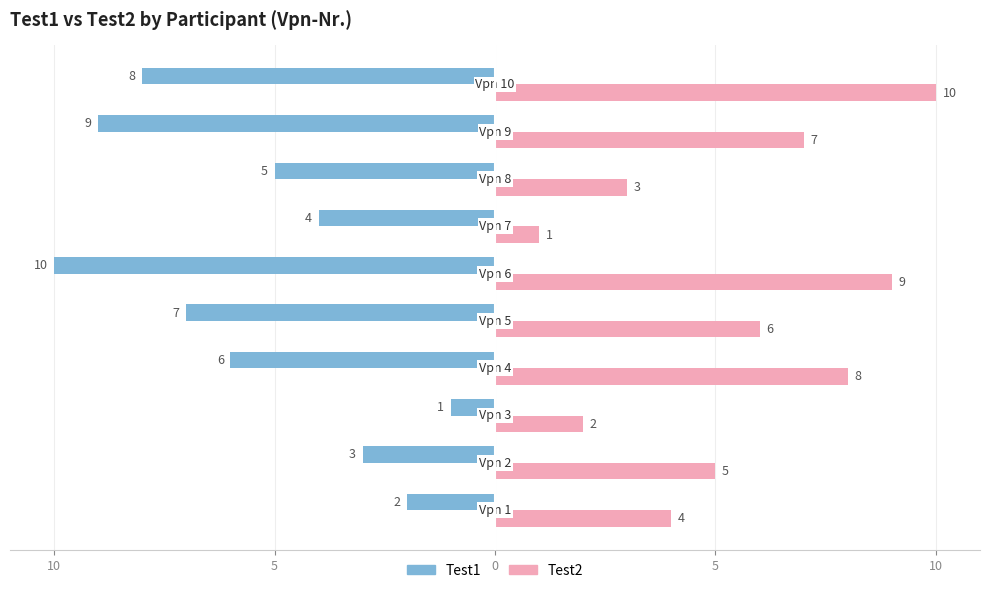

What are all the series names shown in the legend?

Test1, Test2